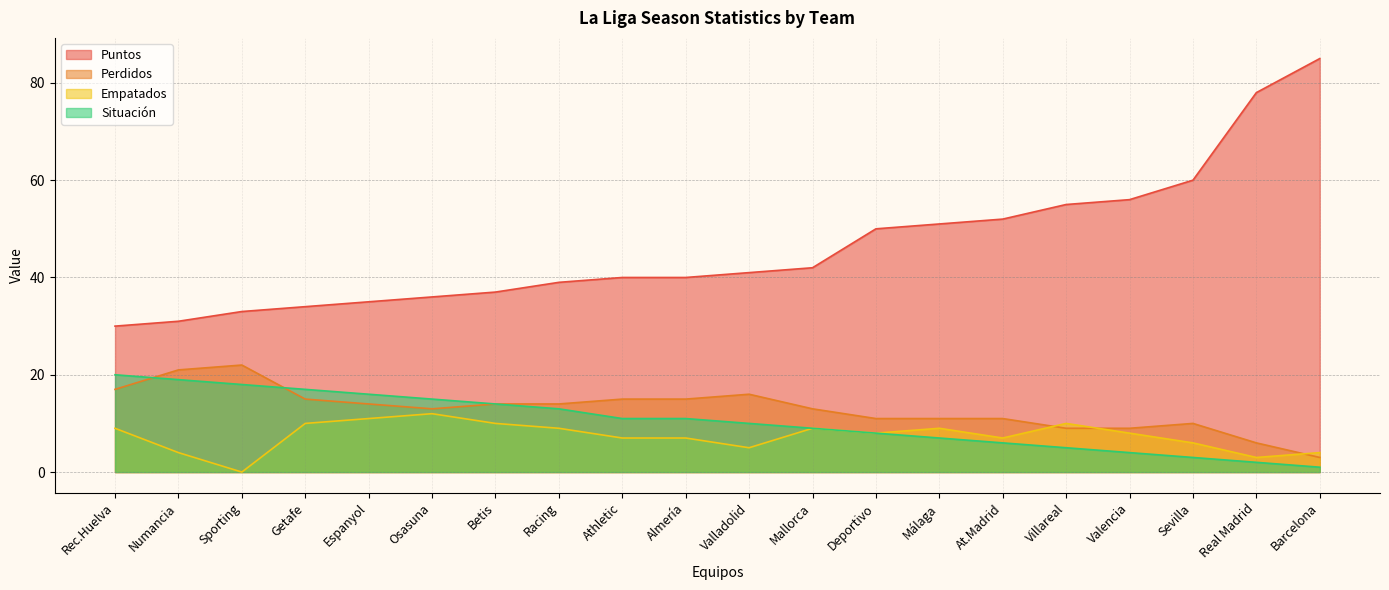

Reading left to right, transcribe all the data shown in this chart.

Puntos: Almería=40	At.Madrid=52	Athletic=40	Barcelona=85	Betis=37	Deportivo=50	Espanyol=35	Getafe=34	Málaga=51	Mallorca=42	Numancia=31	Osasuna=36	Racing=39	Real Madrid=78	Rec.Huelva=30	Sevilla=60	Sporting=33	Valencia=56	Valladolid=41	Villareal=55
Perdidos: Almería=15	At.Madrid=11	Athletic=15	Barcelona=3	Betis=14	Deportivo=11	Espanyol=14	Getafe=15	Málaga=11	Mallorca=13	Numancia=21	Osasuna=13	Racing=14	Real Madrid=6	Rec.Huelva=17	Sevilla=10	Sporting=22	Valencia=9	Valladolid=16	Villareal=9
Empatados: Almería=7	At.Madrid=7	Athletic=7	Barcelona=4	Betis=10	Deportivo=8	Espanyol=11	Getafe=10	Málaga=9	Mallorca=9	Numancia=4	Osasuna=12	Racing=9	Real Madrid=3	Rec.Huelva=9	Sevilla=6	Sporting=0	Valencia=8	Valladolid=5	Villareal=10
Situación: Almería=11	At.Madrid=6	Athletic=11	Barcelona=1	Betis=14	Deportivo=8	Espanyol=16	Getafe=17	Málaga=7	Mallorca=9	Numancia=19	Osasuna=15	Racing=13	Real Madrid=2	Rec.Huelva=20	Sevilla=3	Sporting=18	Valencia=4	Valladolid=10	Villareal=5